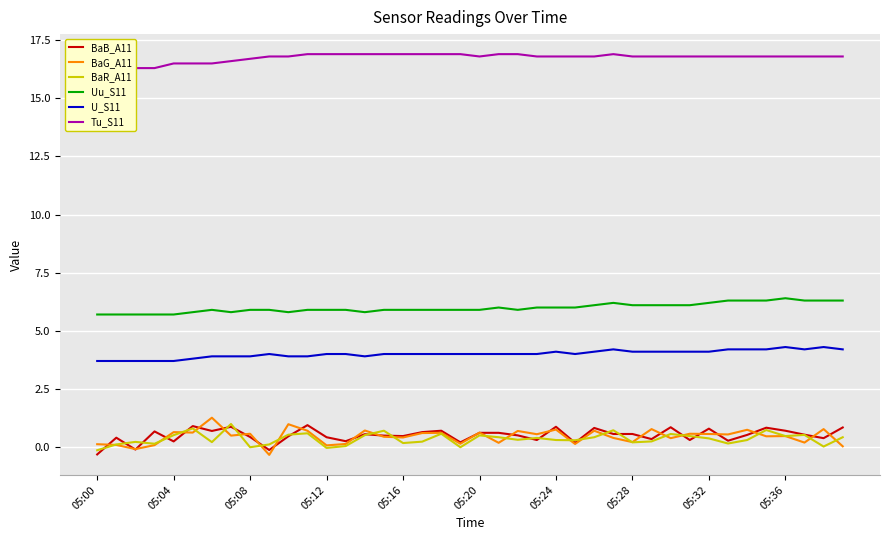

True or false: U_S11 and BaR_A11 cross at least once.

False